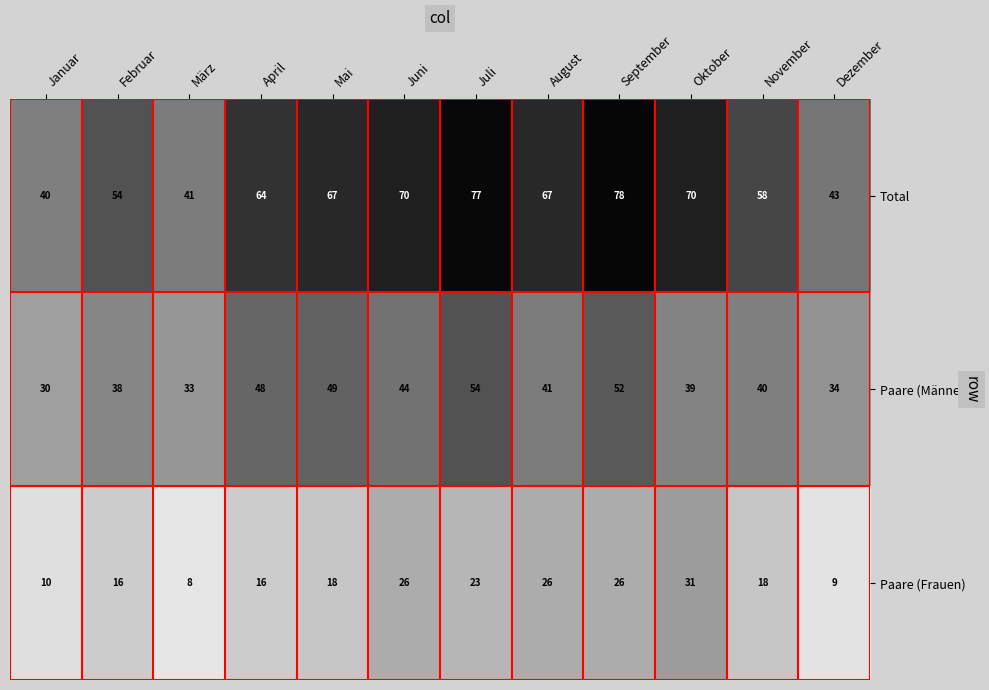

What is the difference between the second highest and second lowest values in the Paare (Frauen) series?

17